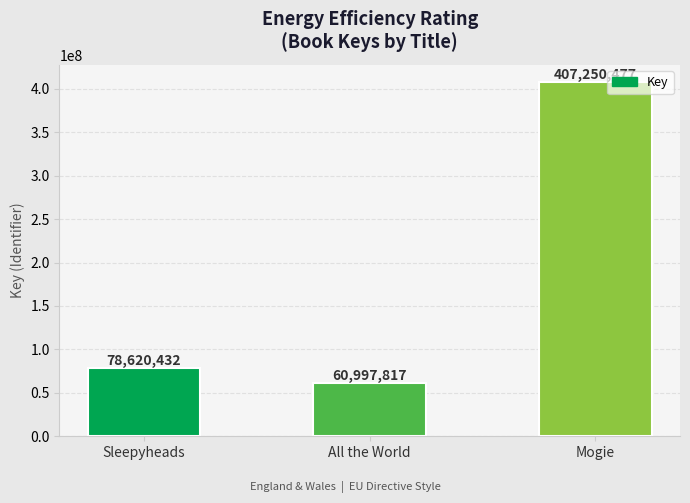

The chart shows a value of 407250477 at Mogie. True or false?

True